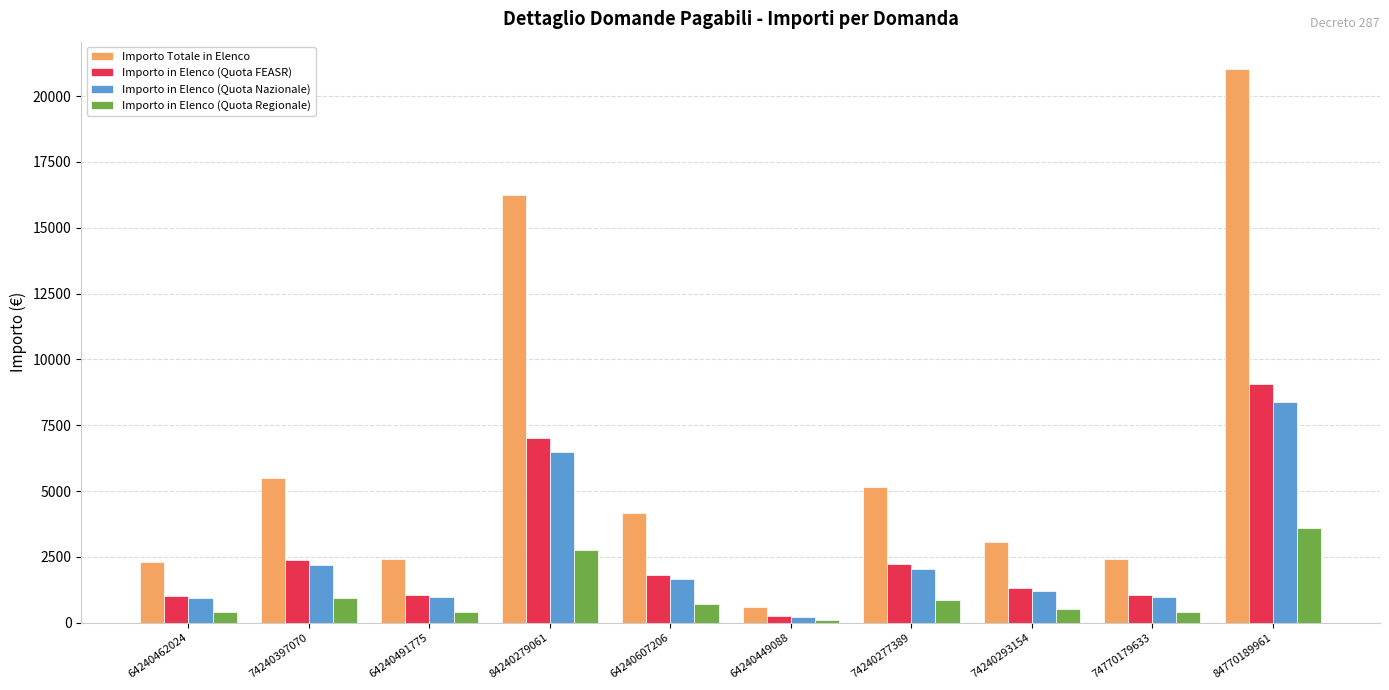

What is the label of the 3rd bar from the left?

64240491775